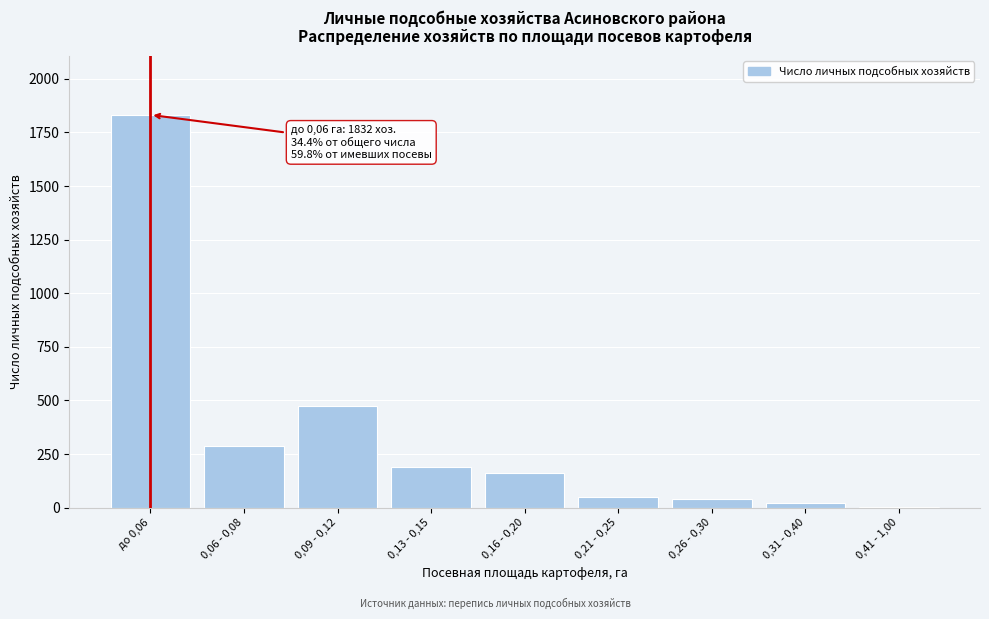

Reading right to left, transcribe all the data shown in this chart.

0,41 - 1,00=4	0,31 - 0,40=22	0,26 - 0,30=39	0,21 - 0,25=51	0,16 - 0,20=161	0,13 - 0,15=192	0,09 - 0,12=474	0,06 - 0,08=286	до 0,06=1832